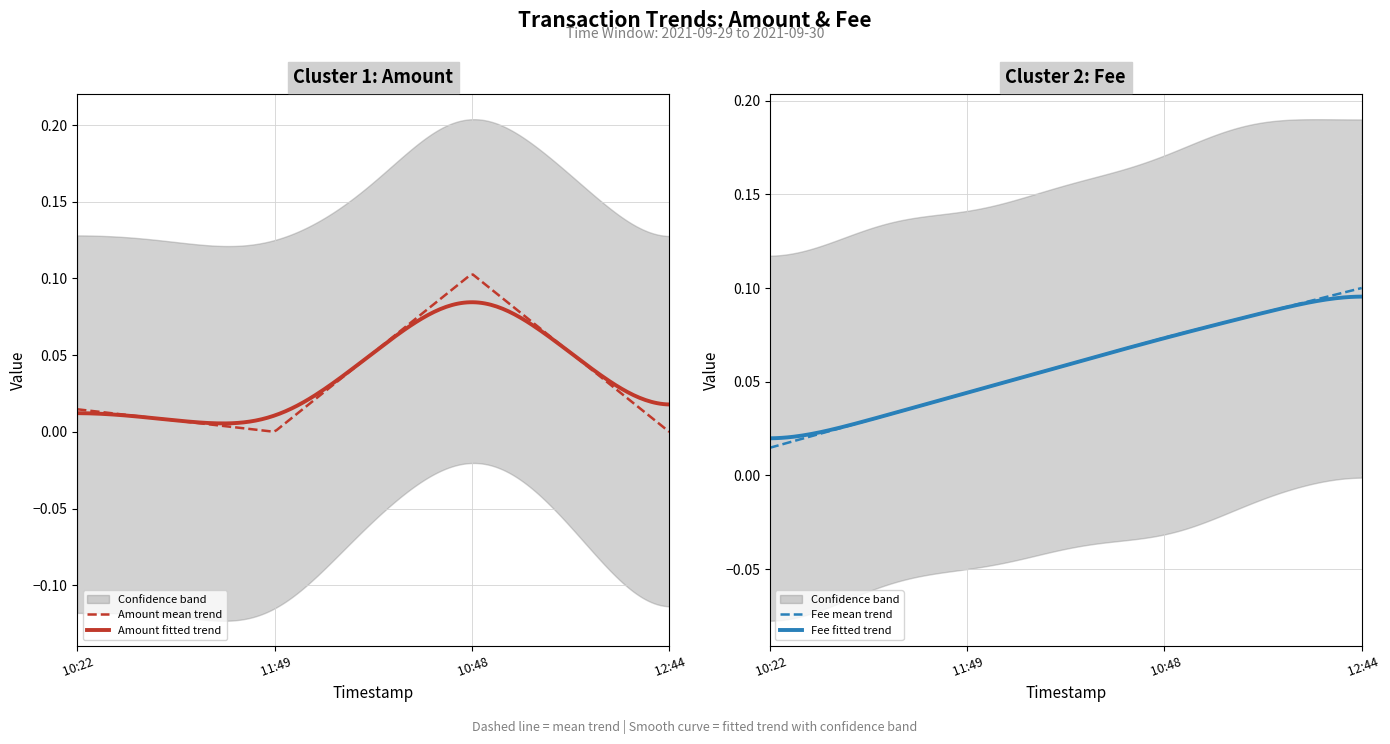

Does the chart have visible grid lines?

Yes